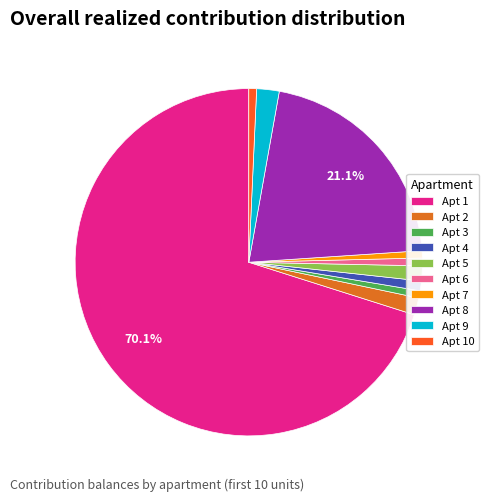

Rank the categories by value from highest to lowest.

1, 8, 9, 2, 5, 4, 6, 10, 7, 3